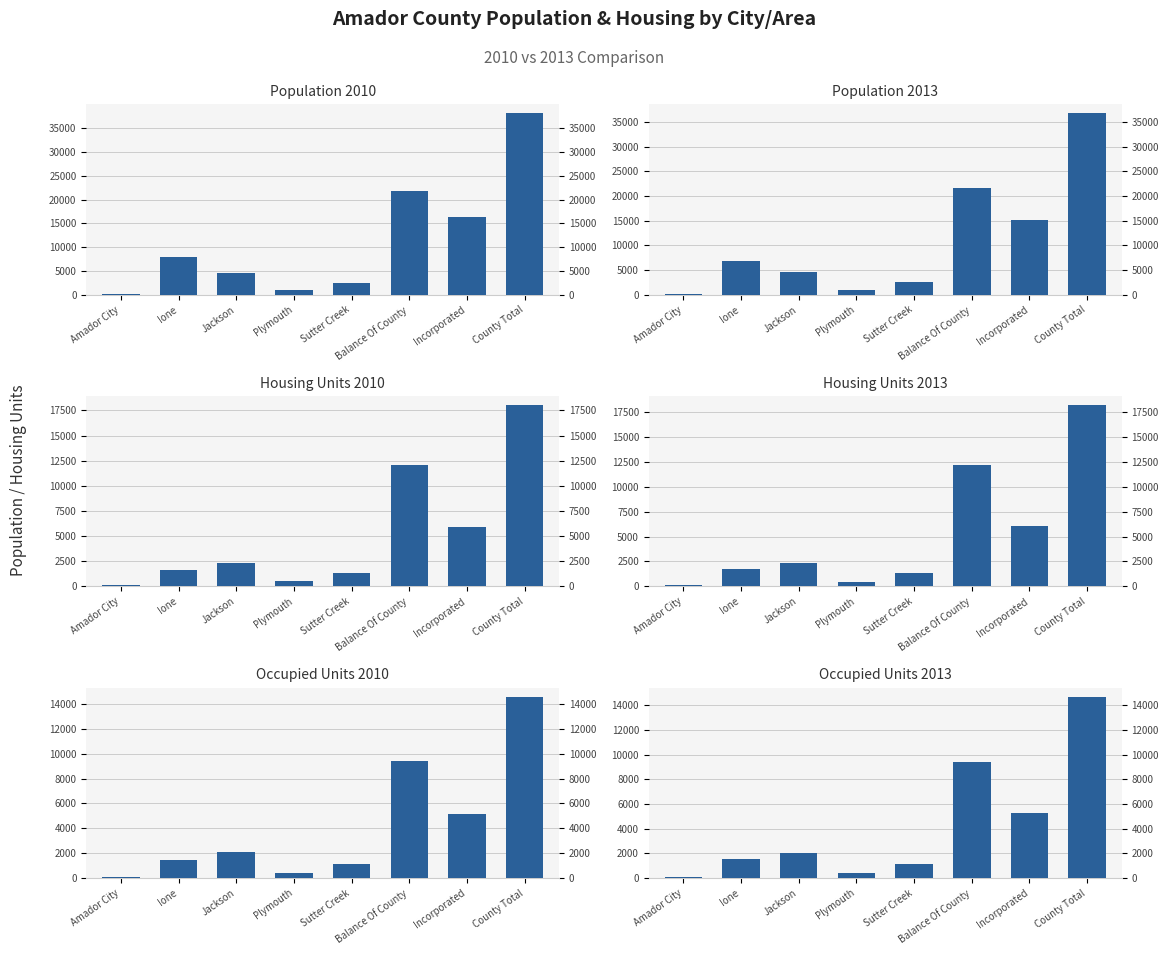

How many groups of bars are there?

8